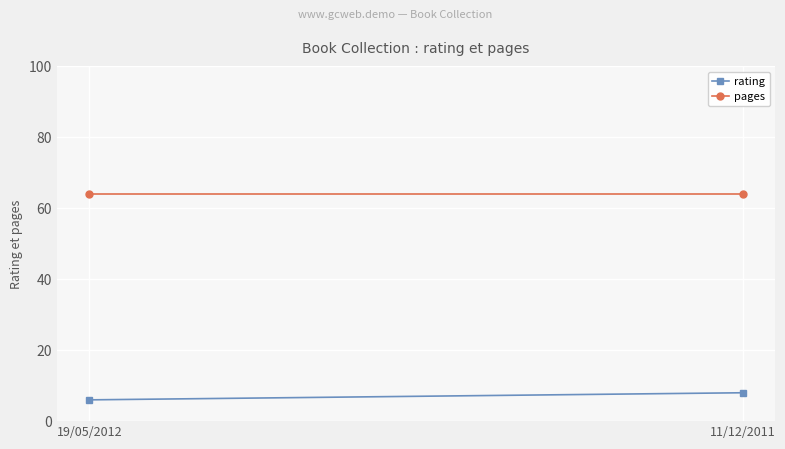

What is the sum of all rating values?

14